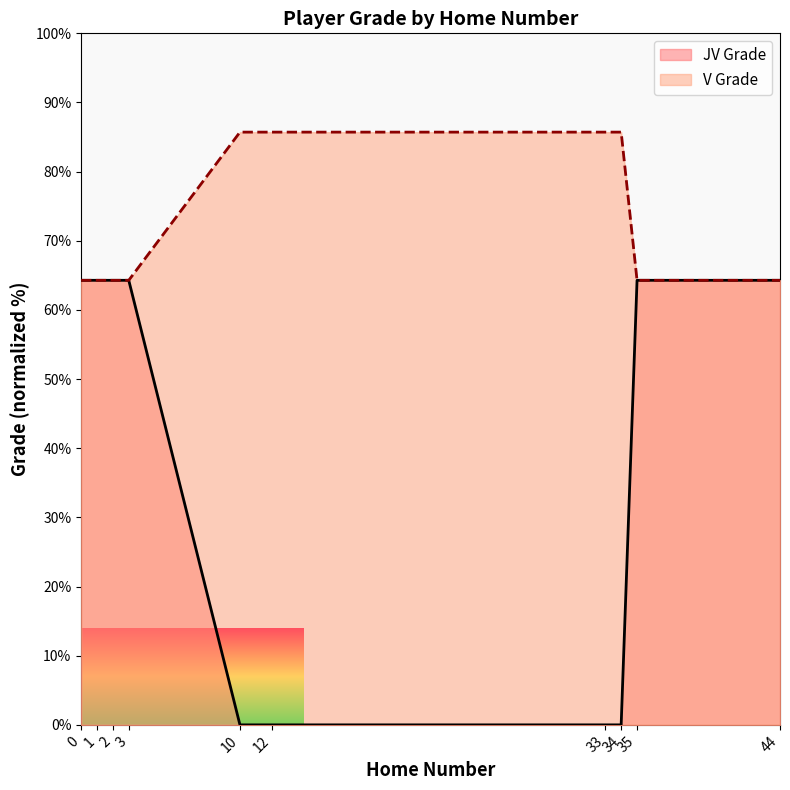

True or false: the data shows 64.3 at 2.

True